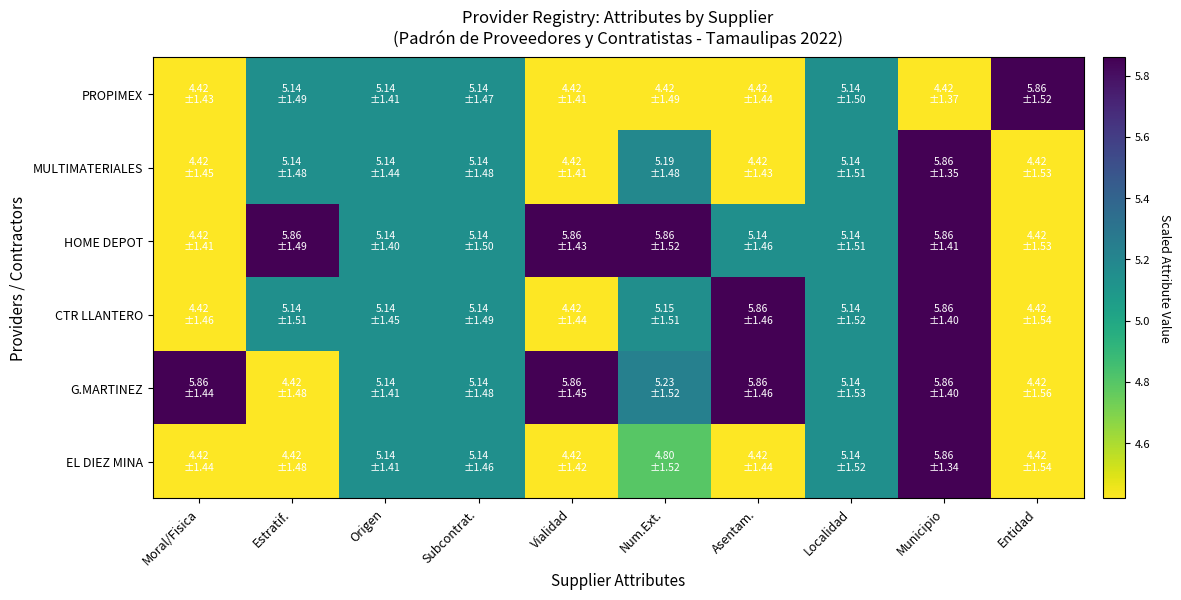

Reading left to right, what are all the values shown in this chart?

PROPIMEX: Moral/Fisica=4.4	Estratif.=5.1	Origen=5.1	Subcontrat.=5.1	Vialidad=4.4	Num.Ext.=4.4	Asentam.=4.4	Localidad=5.1	Municipio=4.4	Entidad=5.9
MULTIMATERIALES: Moral/Fisica=4.4	Estratif.=5.1	Origen=5.1	Subcontrat.=5.1	Vialidad=4.4	Num.Ext.=5.2	Asentam.=4.4	Localidad=5.1	Municipio=5.9	Entidad=4.4
HOME DEPOT: Moral/Fisica=4.4	Estratif.=5.9	Origen=5.1	Subcontrat.=5.1	Vialidad=5.9	Num.Ext.=5.9	Asentam.=5.1	Localidad=5.1	Municipio=5.9	Entidad=4.4
CTR LLANTERO: Moral/Fisica=4.4	Estratif.=5.1	Origen=5.1	Subcontrat.=5.1	Vialidad=4.4	Num.Ext.=5.2	Asentam.=5.9	Localidad=5.1	Municipio=5.9	Entidad=4.4
G.MARTINEZ: Moral/Fisica=5.9	Estratif.=4.4	Origen=5.1	Subcontrat.=5.1	Vialidad=5.9	Num.Ext.=5.2	Asentam.=5.9	Localidad=5.1	Municipio=5.9	Entidad=4.4
EL DIEZ MINA: Moral/Fisica=4.4	Estratif.=4.4	Origen=5.1	Subcontrat.=5.1	Vialidad=4.4	Num.Ext.=4.8	Asentam.=4.4	Localidad=5.1	Municipio=5.9	Entidad=4.4